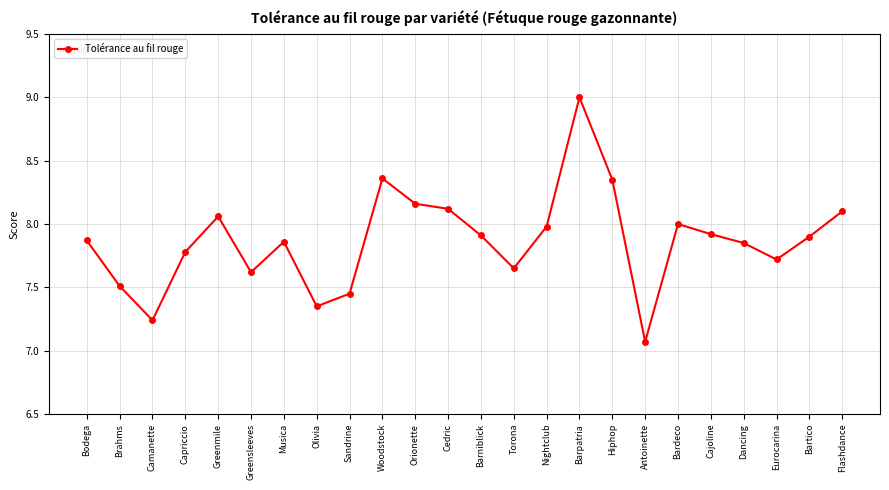

Approximately how many times larger is the value at Camanette compared to Cedric?

0.9